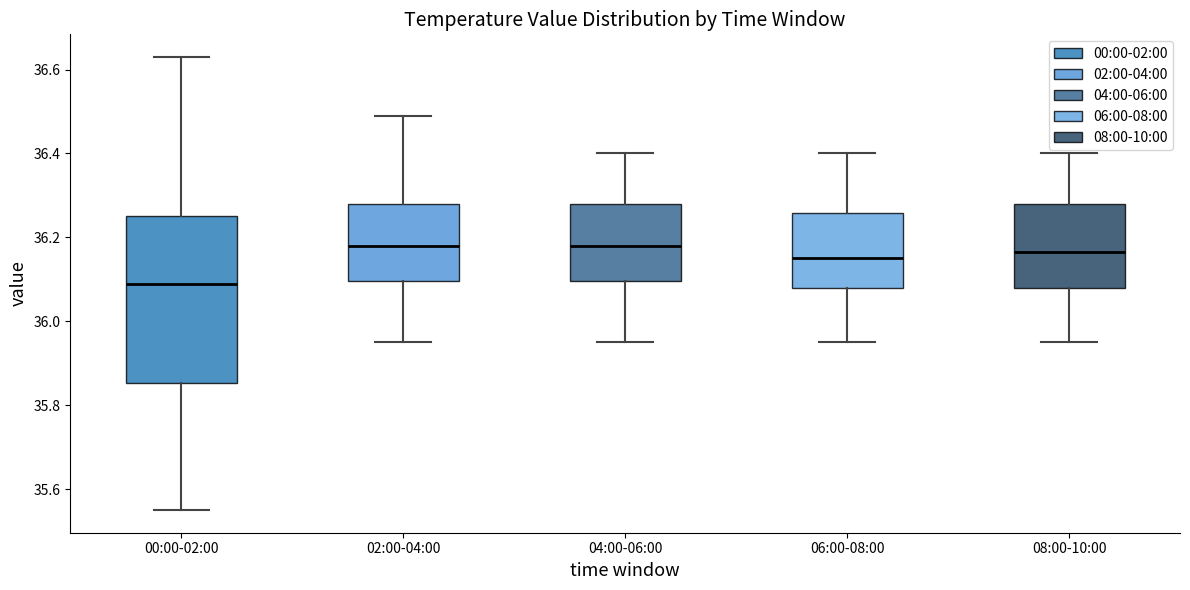

Which box has the lowest median line?

00:00-02:00